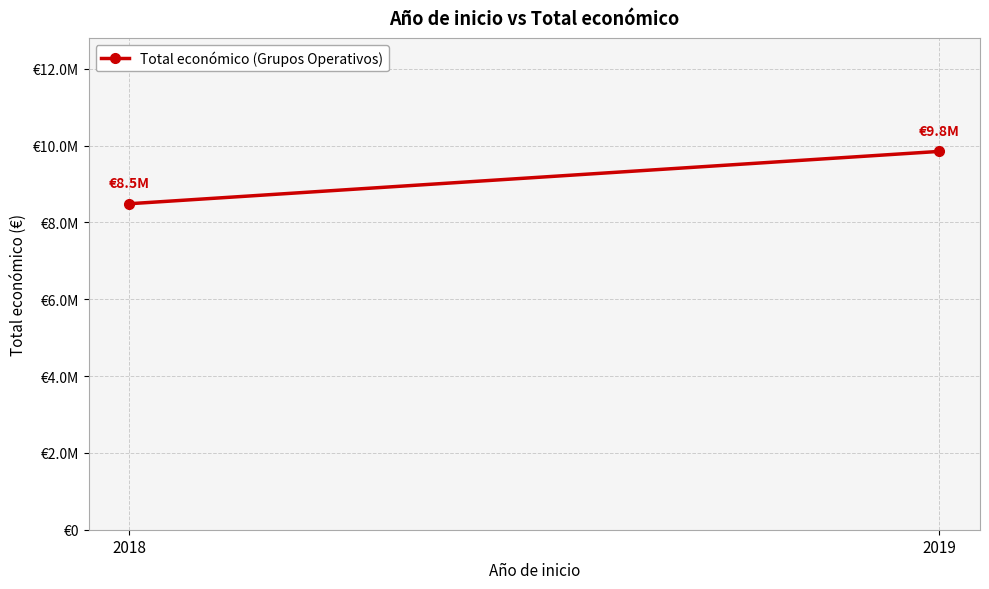

List the labels in order of value, smallest first.

2018, 2019